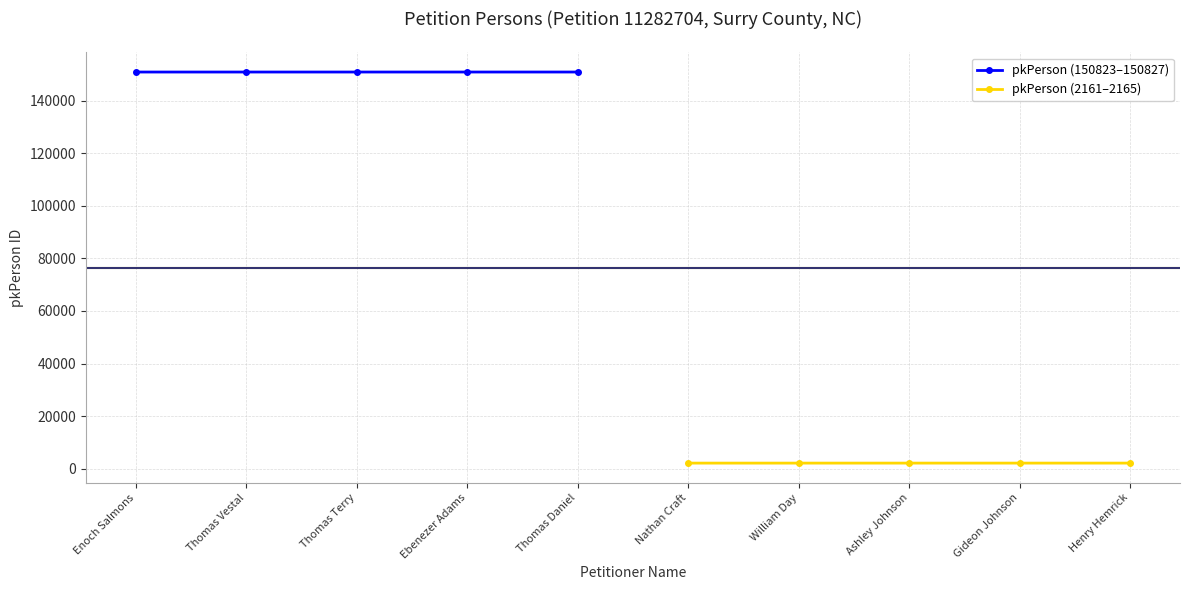

True or false: pkPerson (150823–150827) has more than 2 points higher than both neighbors.

False